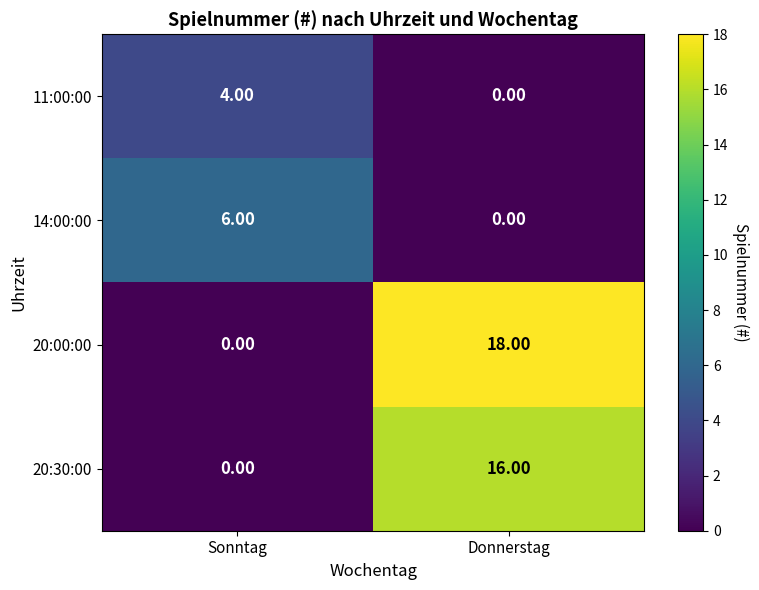

Which series has the widest spread of values?

20:00:00